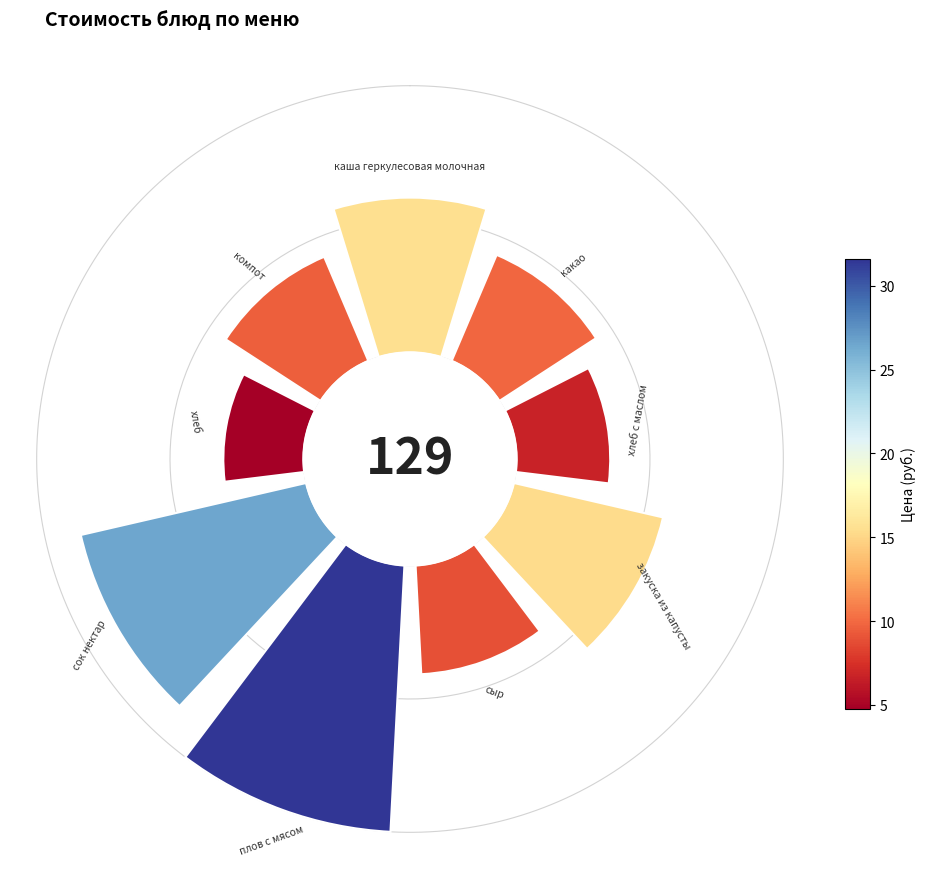

Is there any slice that represents more than half of the pie?

No